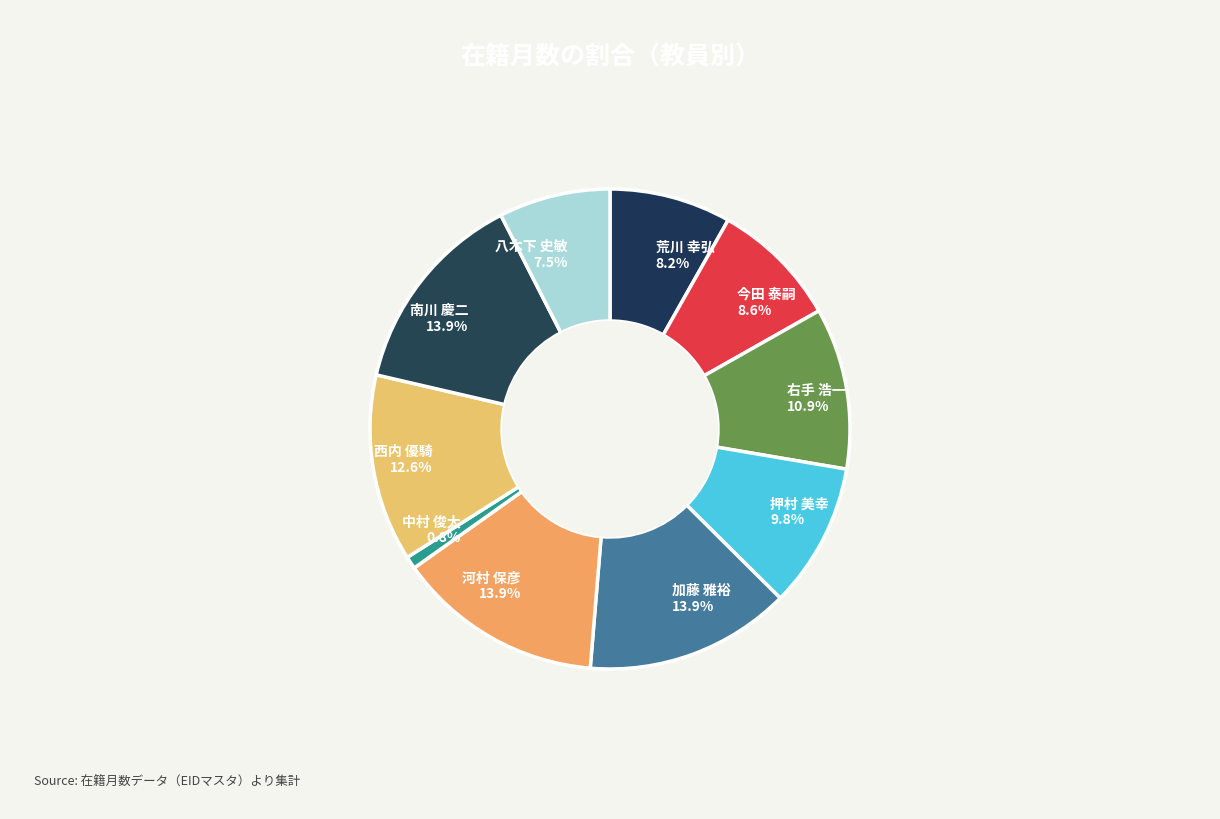

What percentage is NOT represented by 荒川 幸弘?

91.8%